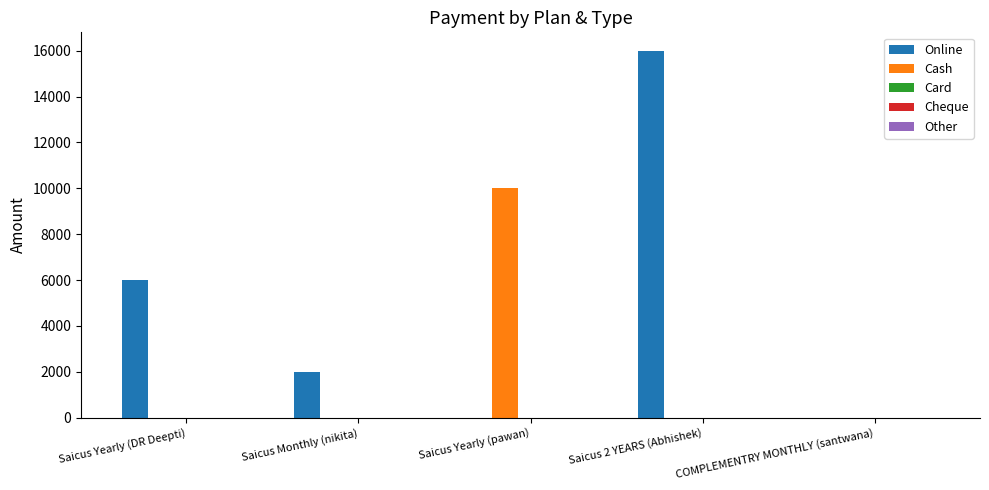

At which label is Online closest to 8000?

Saicus Yearly (DR Deepti)